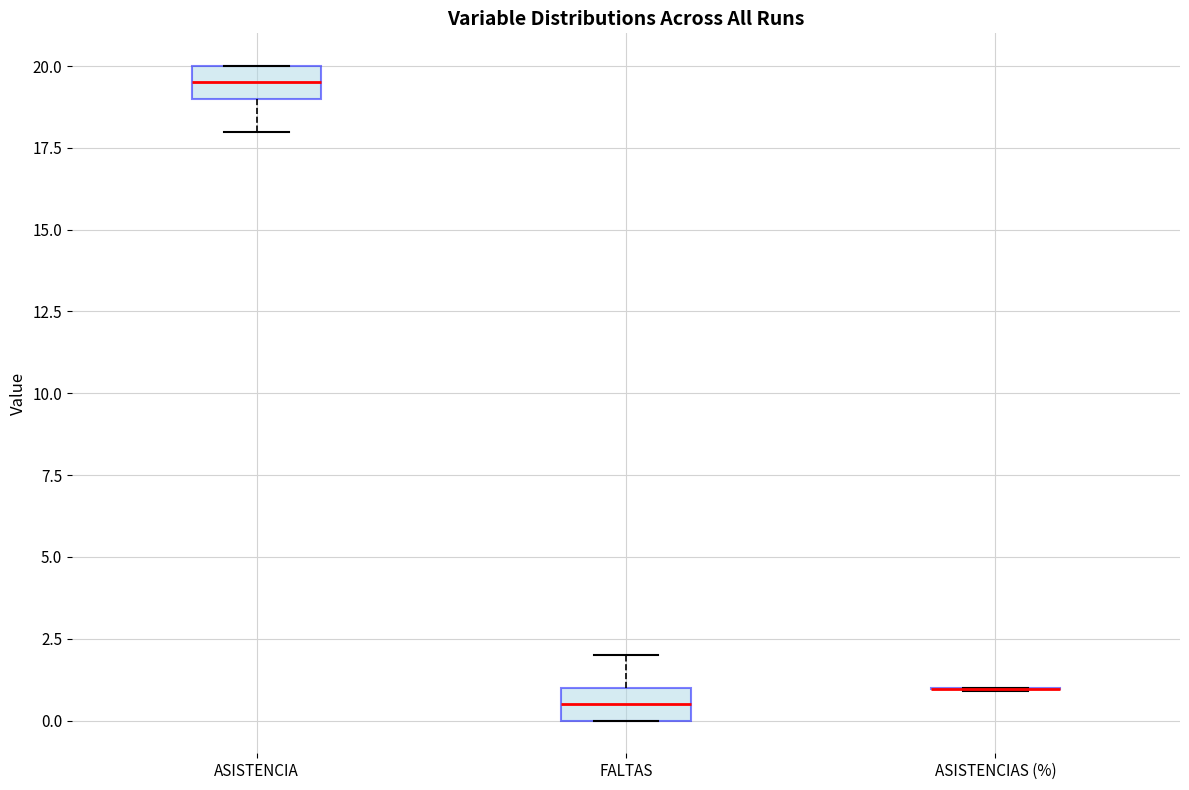

Reading left to right, read every box against the y-axis: the position of its median line, the range the box covers, and the ends of its whiskers. The values are not printed on the chart, so give them approximately, as read against the axis.

ASISTENCIA: median 19.5, box 19.0 to 20.0, whiskers 18.0 to 20.0
FALTAS: median 0.5, box 0.0 to 1.0, whiskers 0.0 to 2.0
ASISTENCIAS (%): box collapsed to a line at 1.0, whiskers 1.0 to 1.0